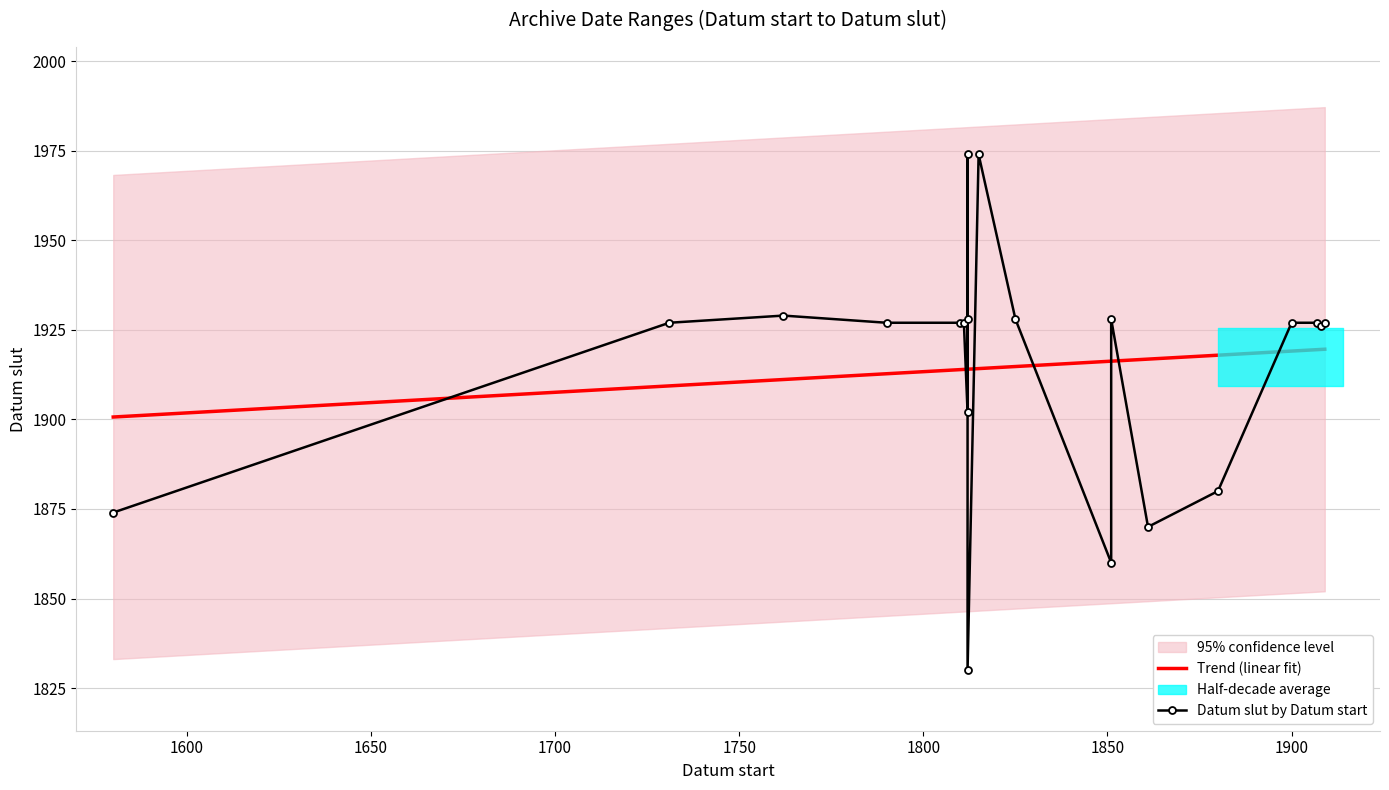

At how many categories does at least one series exceed 1877?

20